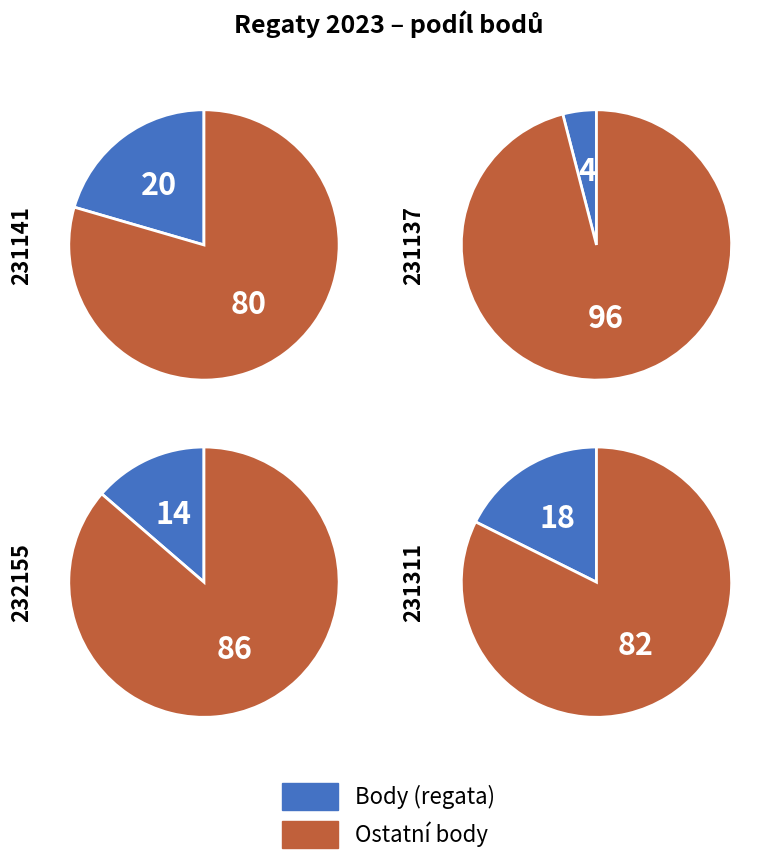

Does 231141 represent more than half of the total?

No